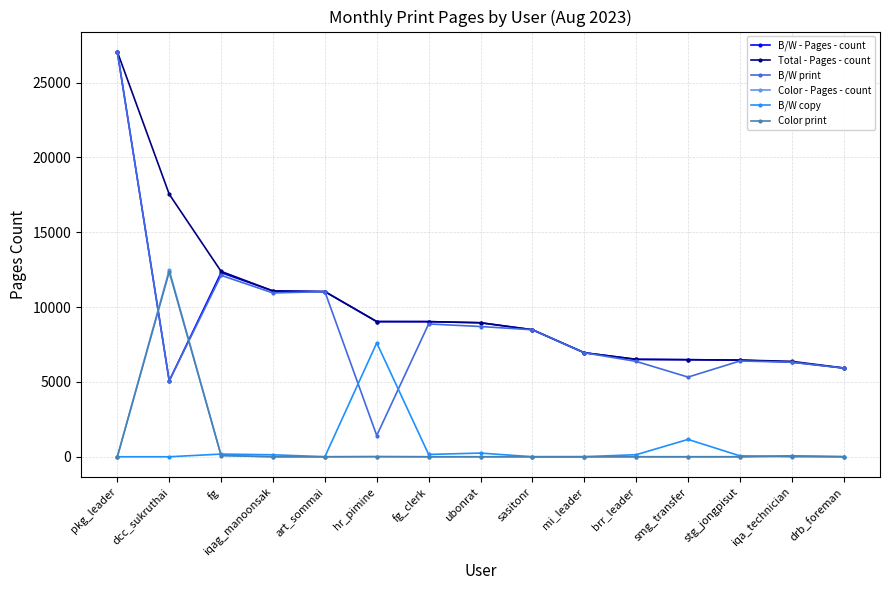

Is the value of Color print at iqa_technician greater than the value of B/W - Pages - count at fg?

No